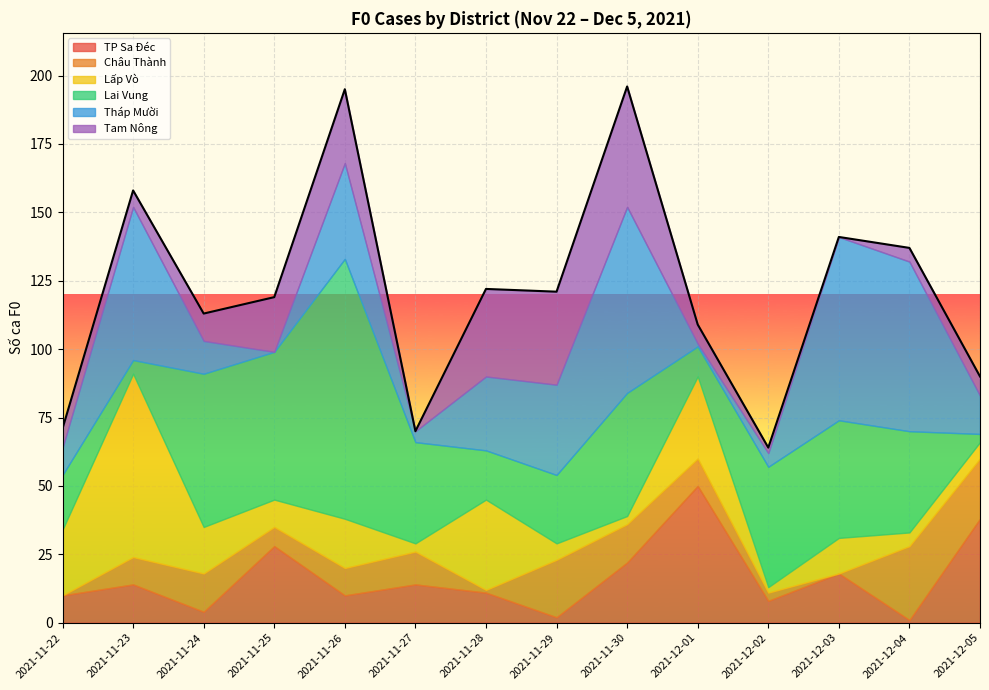

True or false: Tháp Mười and TP Sa Đéc intersect in this chart.

True